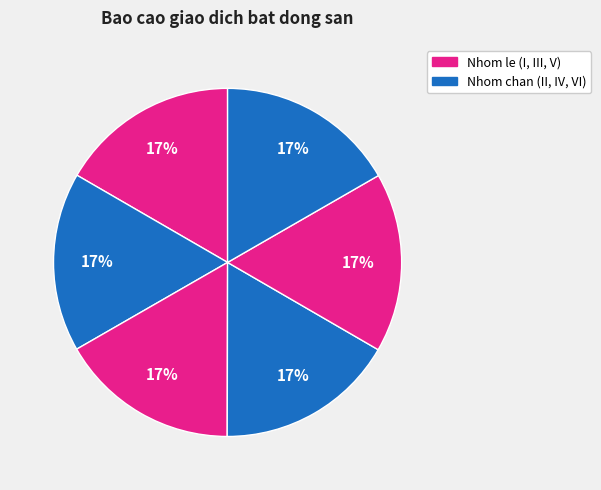

Count the number of slices in the pie.

6